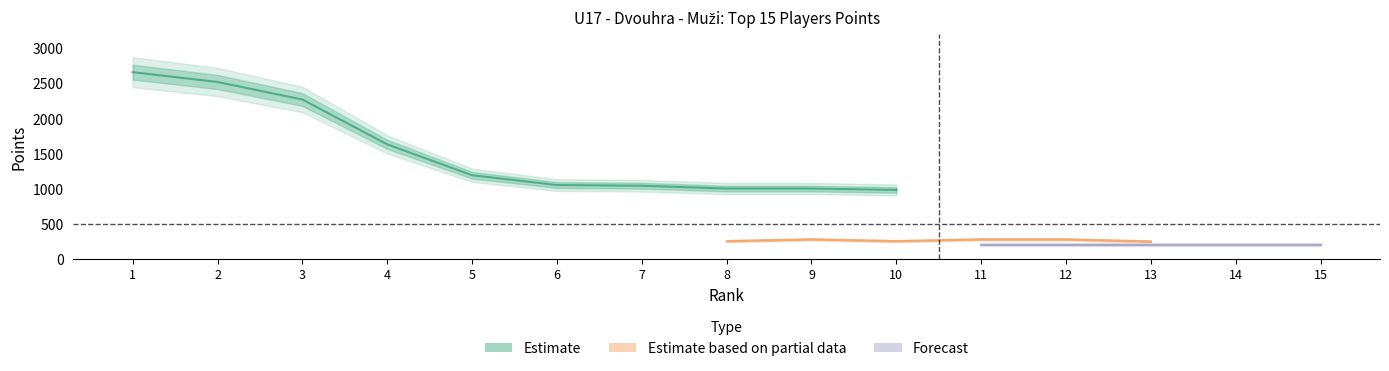

True or false: col_5_pts and col_11_pts cross at least once.

False